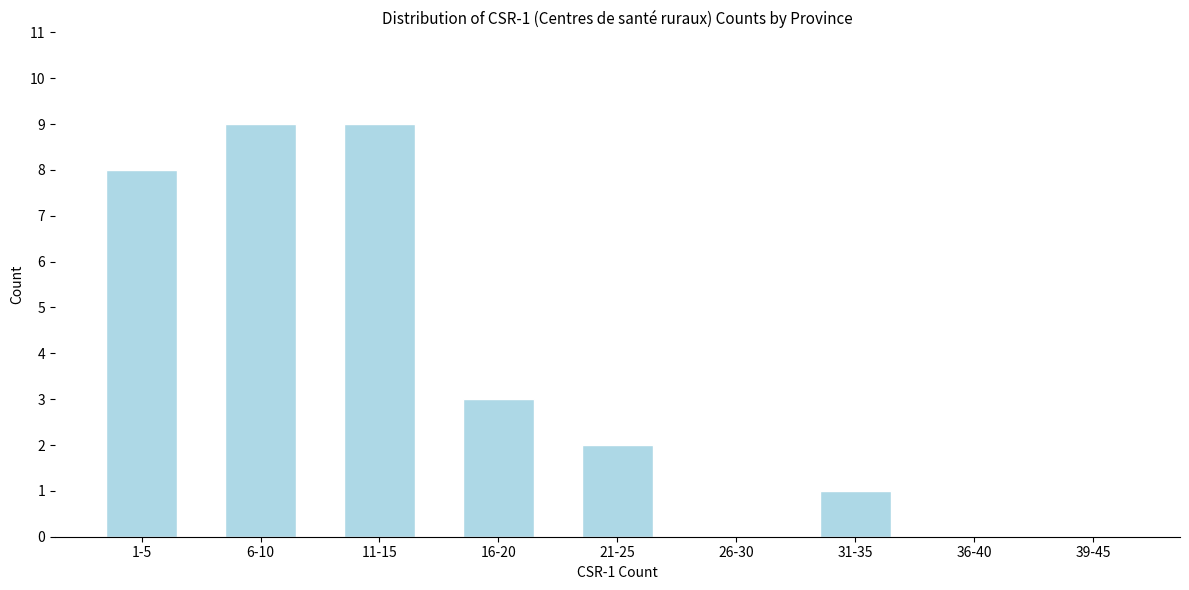

Reading right to left, what are all the values shown in this chart?

39-45=0	36-40=0	31-35=1	26-30=0	21-25=2	16-20=3	11-15=9	6-10=9	1-5=8